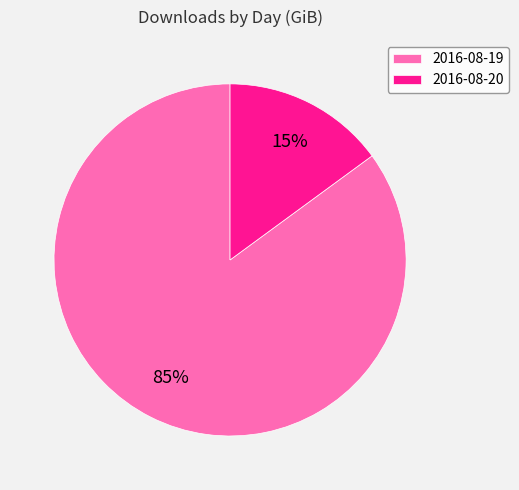

Rank the categories by value from highest to lowest.

2016-08-19, 2016-08-20